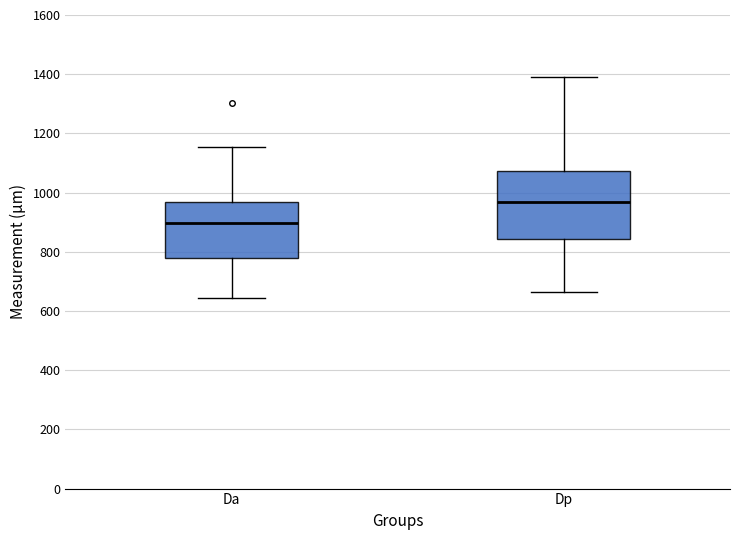

Reading left to right, transcribe this box plot: for each box, give where its median line is, the range the box spans, and where its two whiskers end, as read against the y-axis. The values are not printed on the chart, so give them approximately, as read against the axis.

Da: median 900, box 780 to 960, whiskers 640 to 1160
Dp: median 960, box 840 to 1080, whiskers 660 to 1400